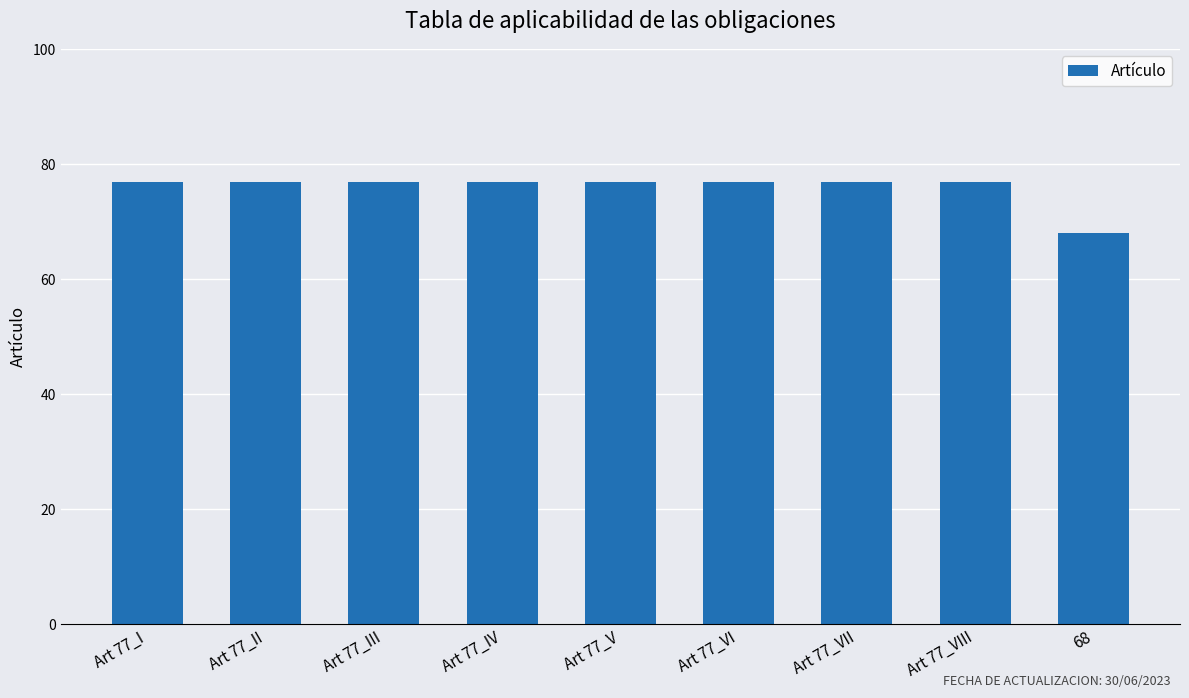

How many bars are there in total?

9